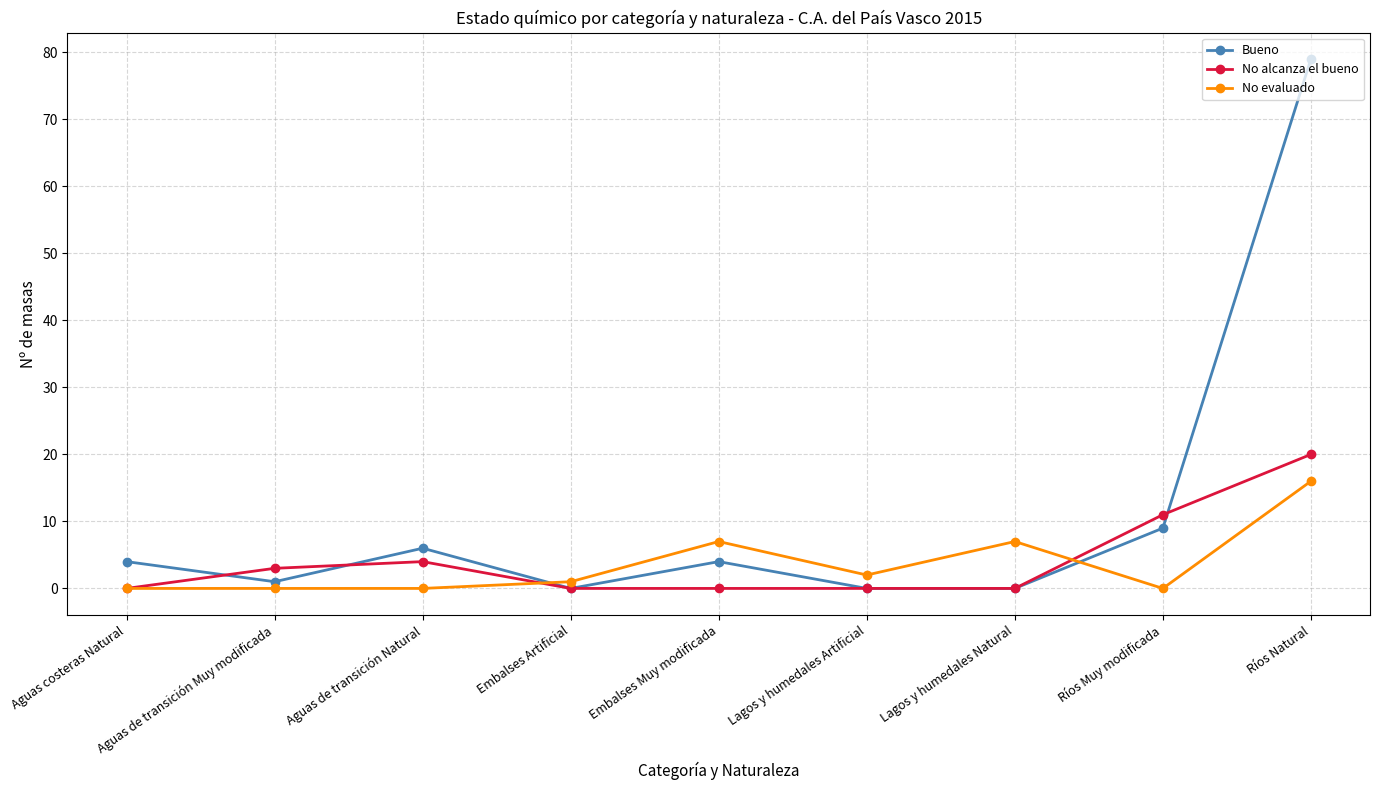

What is the difference between the highest and lowest values at Aguas costeras Natural?

4